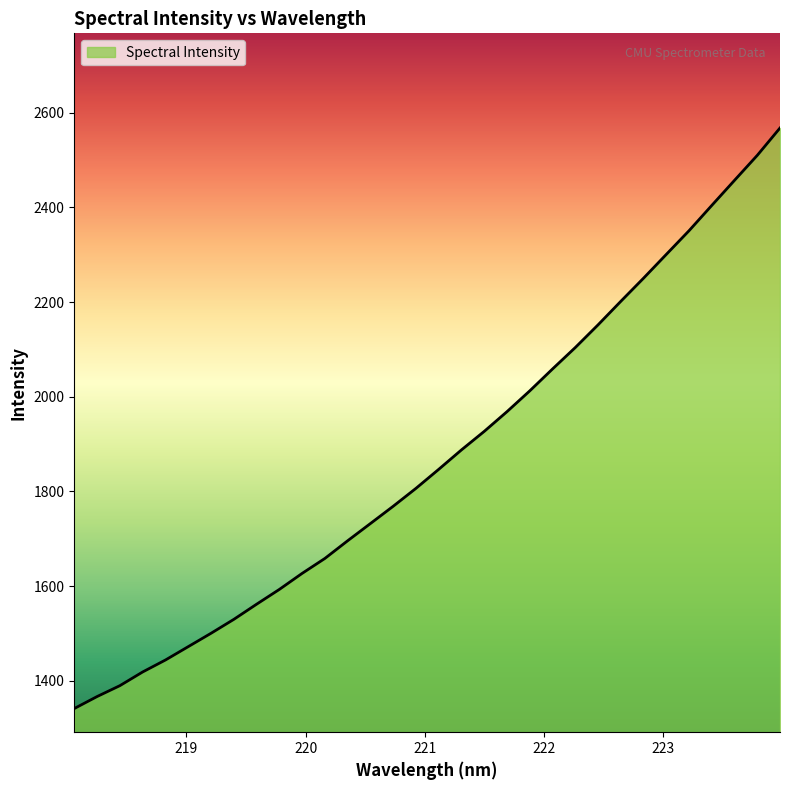

What is the smallest value displayed?

1341.3